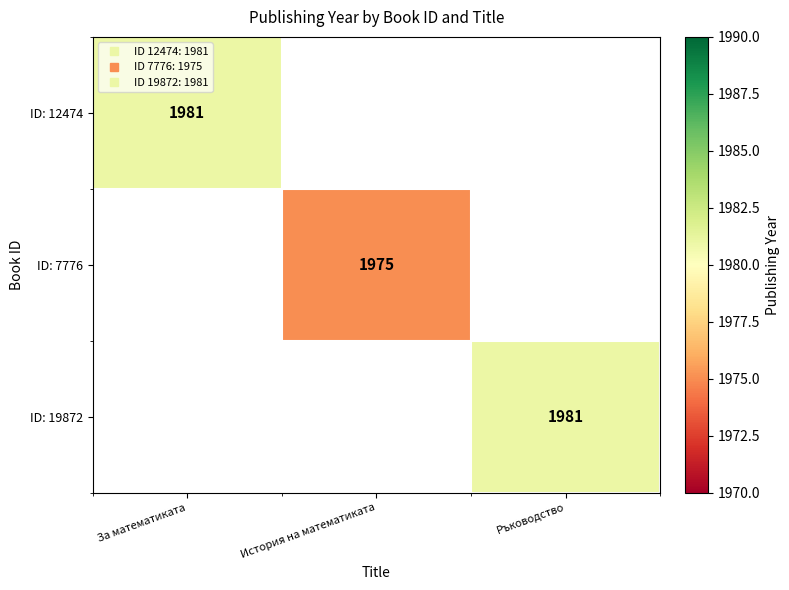

What is the maximum value shown in the chart?

1981.0